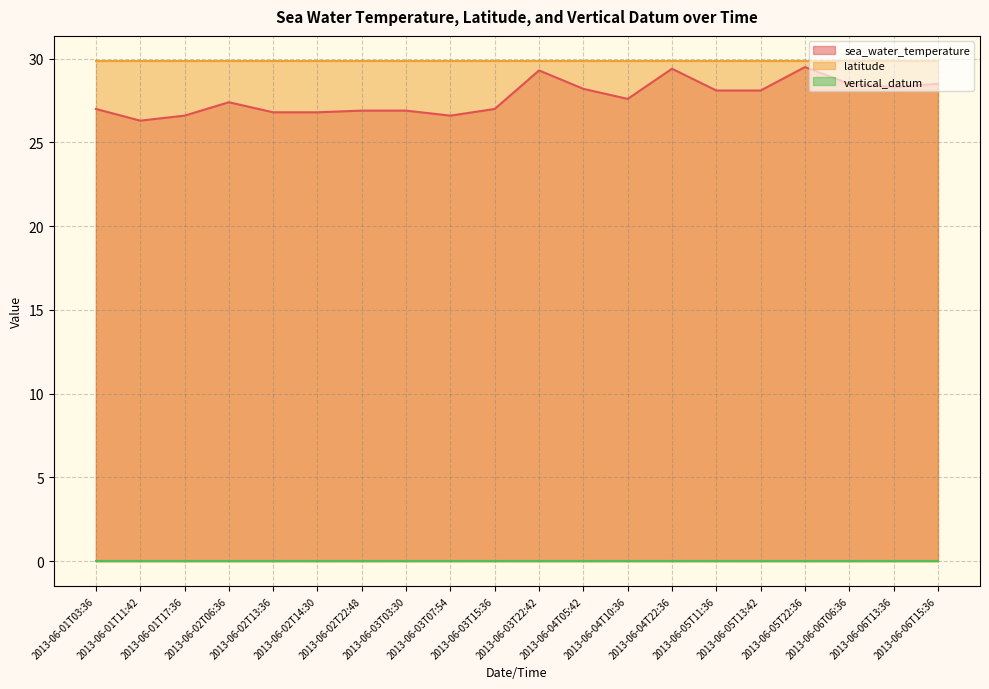

Between 2013-06-05T22:36 and 2013-06-06T13:36, which series saw the biggest shift?

sea_water_temperature